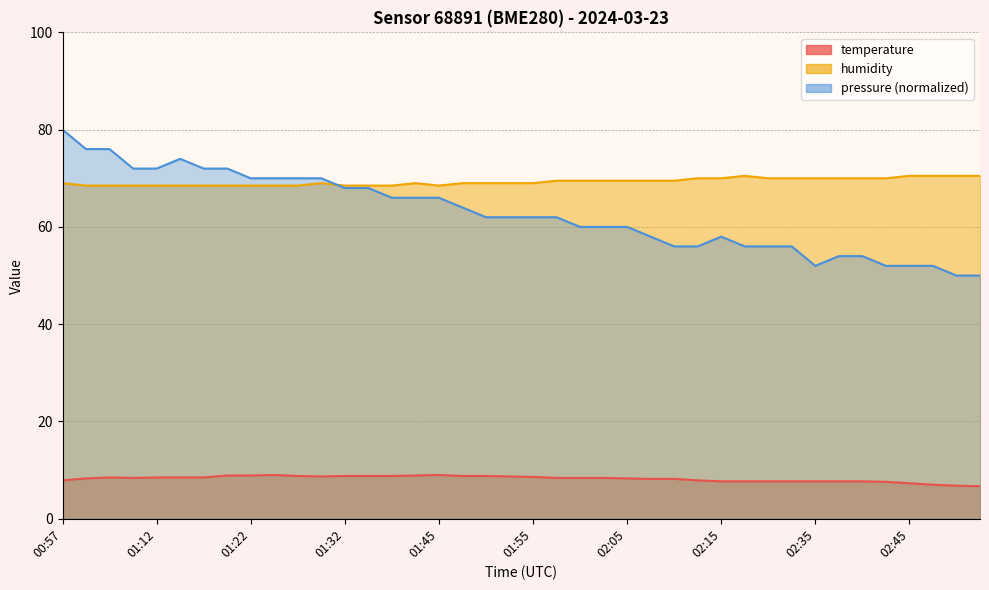

Between which two adjacent categories do pressure (normalized) and humidity first intersect?

11 and 12